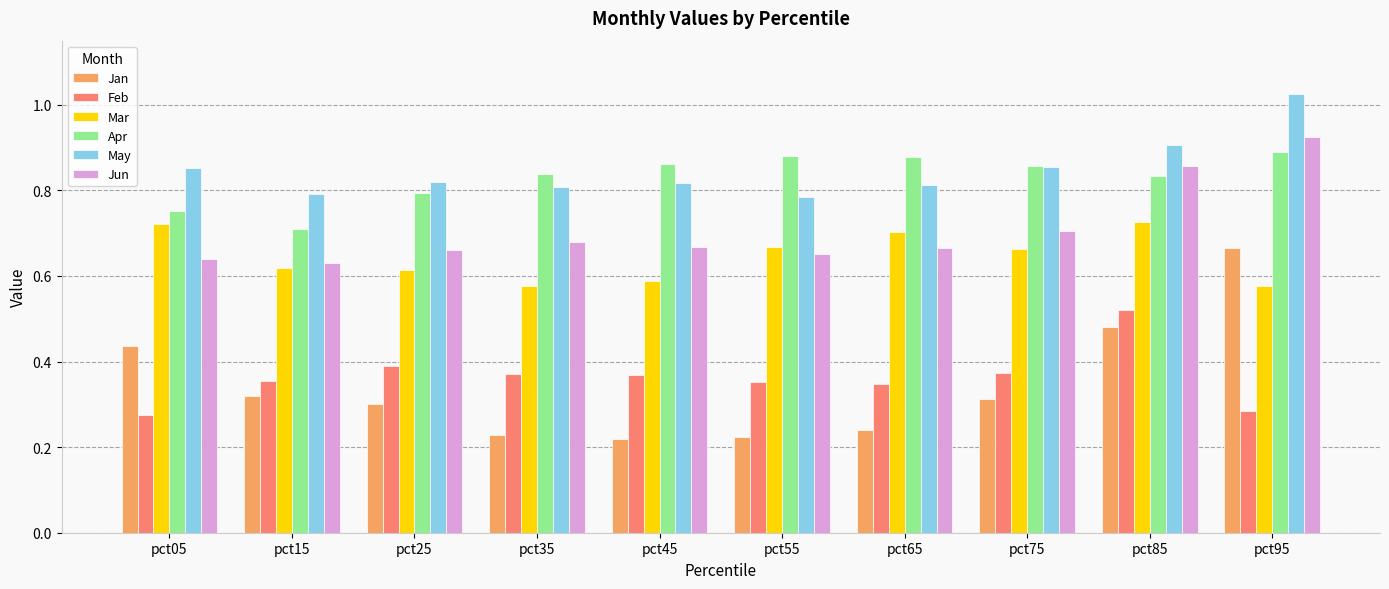

List the series in order of their peak value, lowest first.

Feb, Jan, Mar, Apr, Jun, May